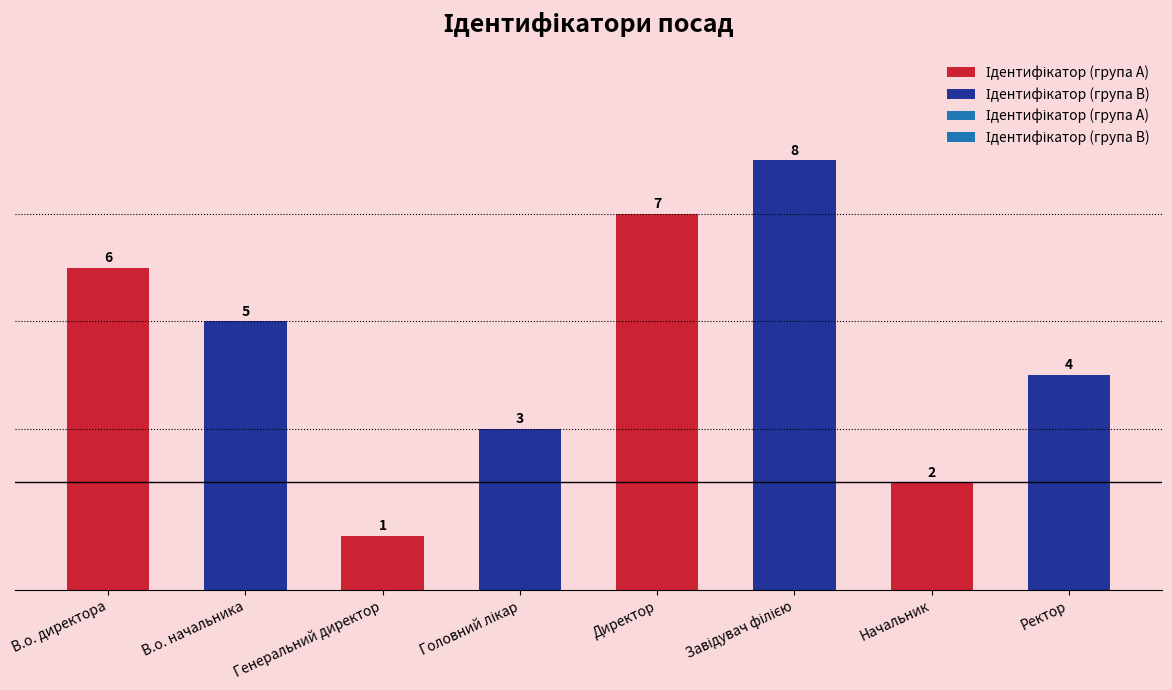

Count the number of categories in the chart.

8